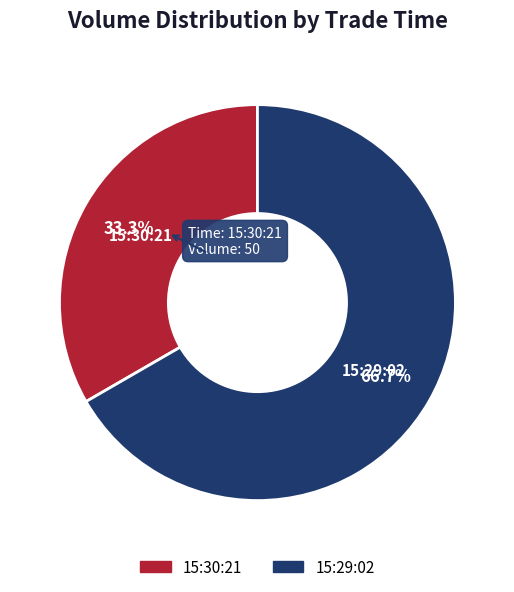

Is it true that 15:29:02 is 67% of the pie?

True